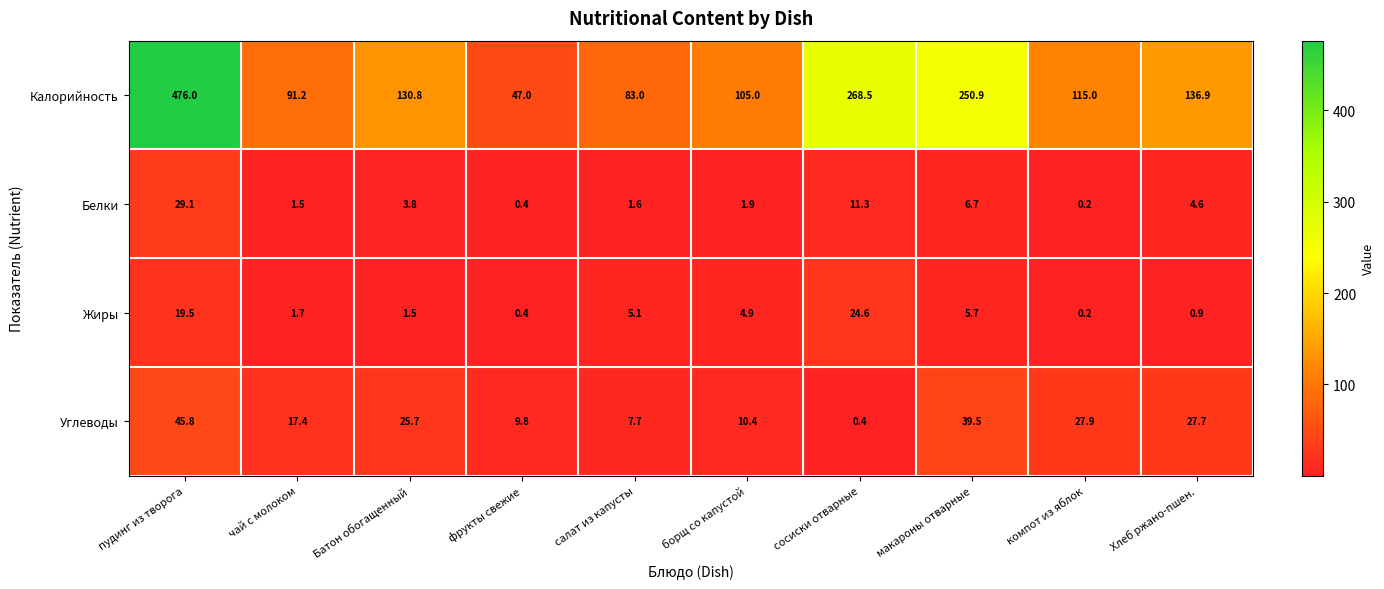

At which label does Углеводы reach its peak?

пудинг из творога